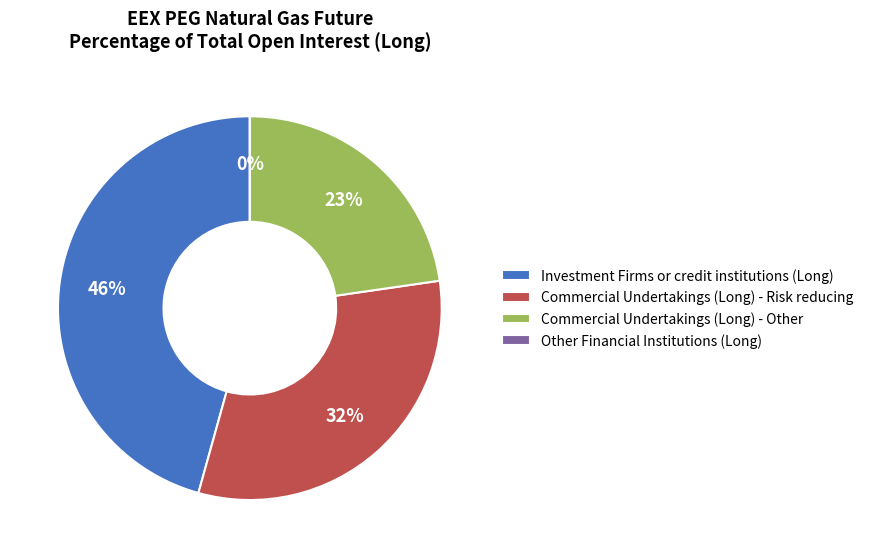

True or false: Commercial Undertakings (Long) - Other accounts for 36% of the total.

False